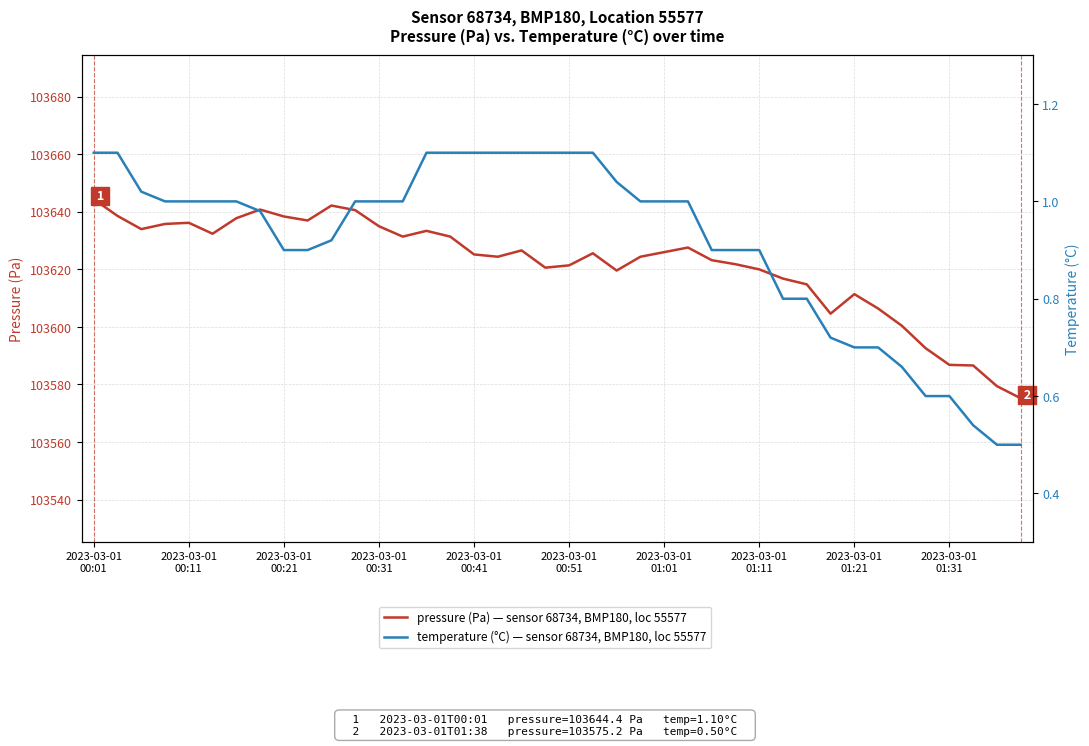

True or false: pressure (Pa) has more than 1 points higher than both neighbors.

True